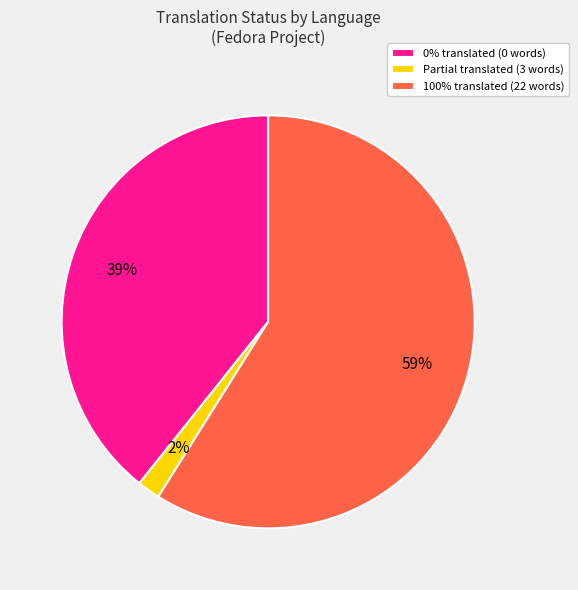

True or false: 100% translated (22 words) accounts for 59% of the total.

True